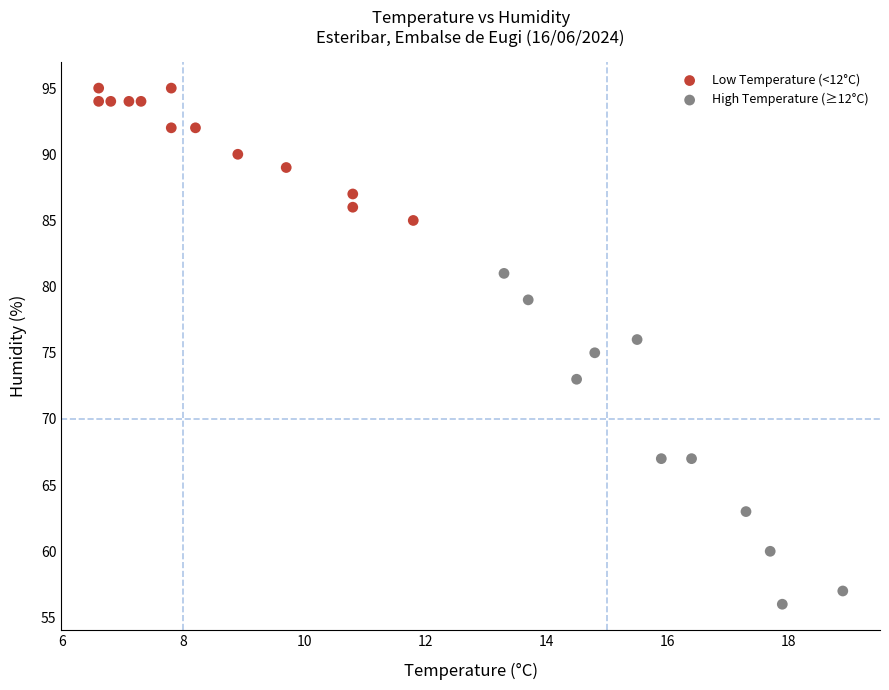

Which series reaches the maximum Y coordinate?

Low Temperature (<12°C)